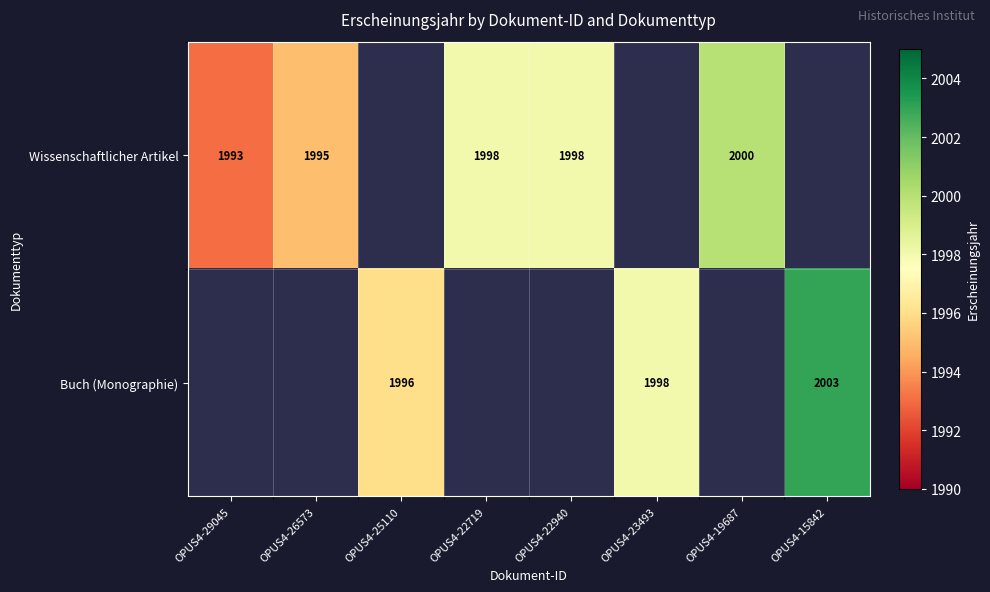

What is the greatest value displayed?

2003.0